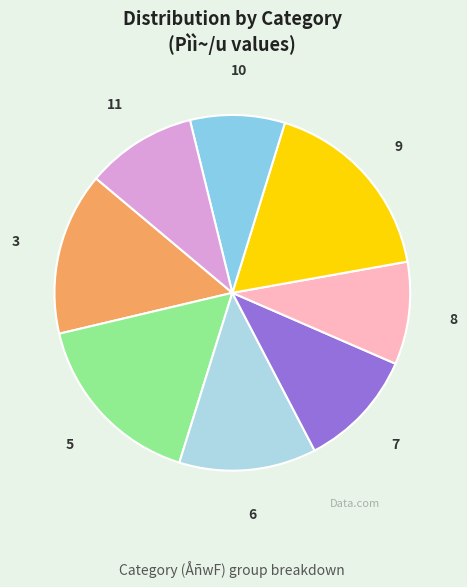

Is there any slice that represents more than half of the pie?

No